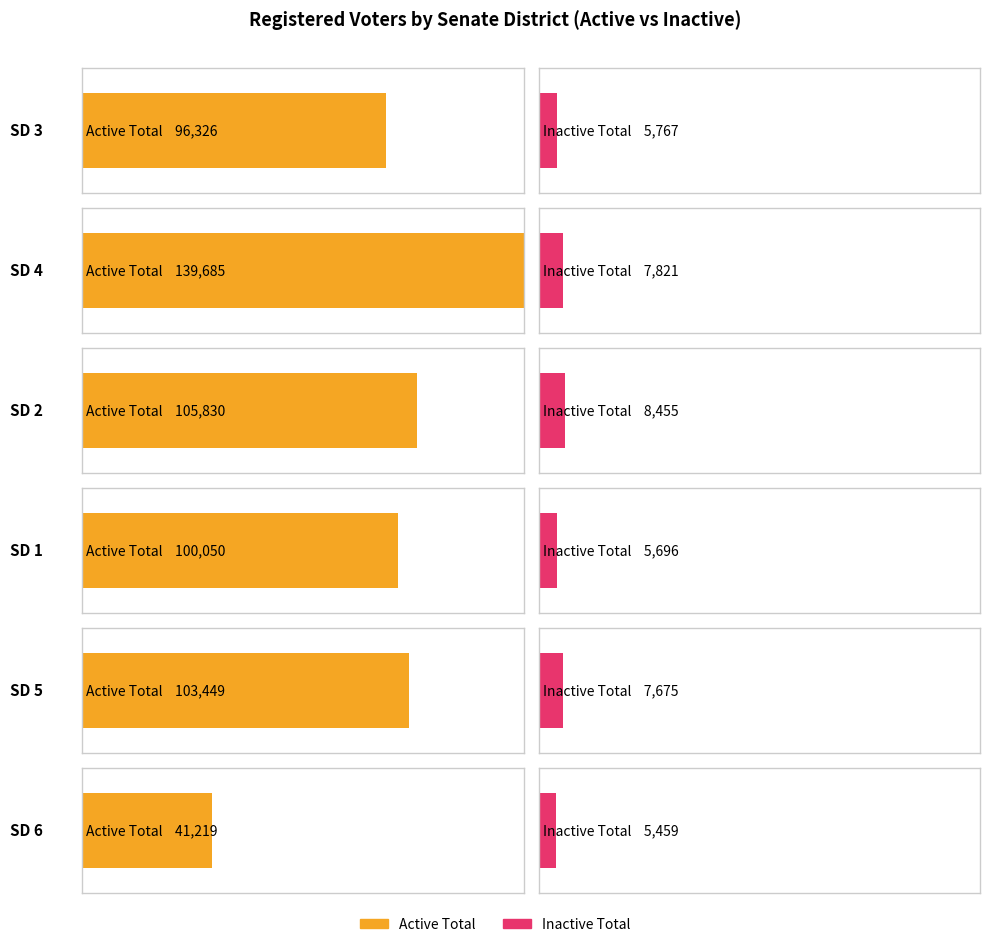

What is the label of the 5th bar from the right?

SD 4